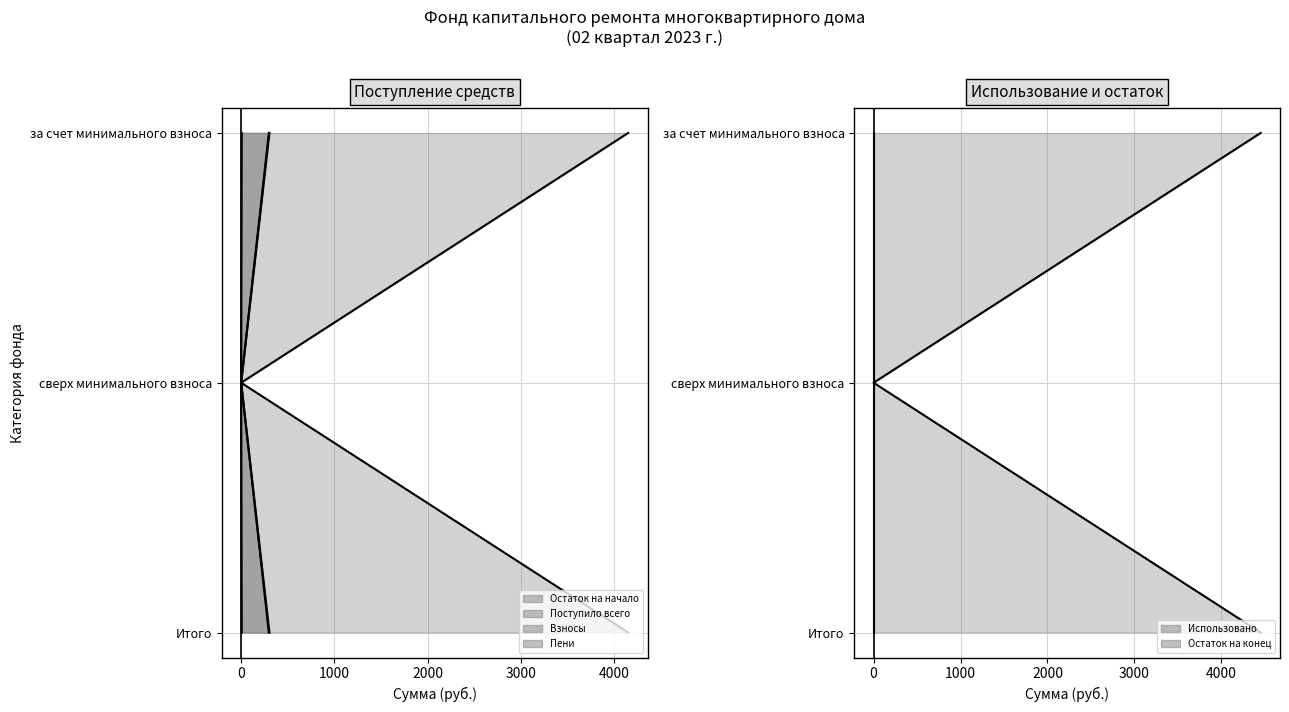

How many values in Использовано (mean) are above zero?

2